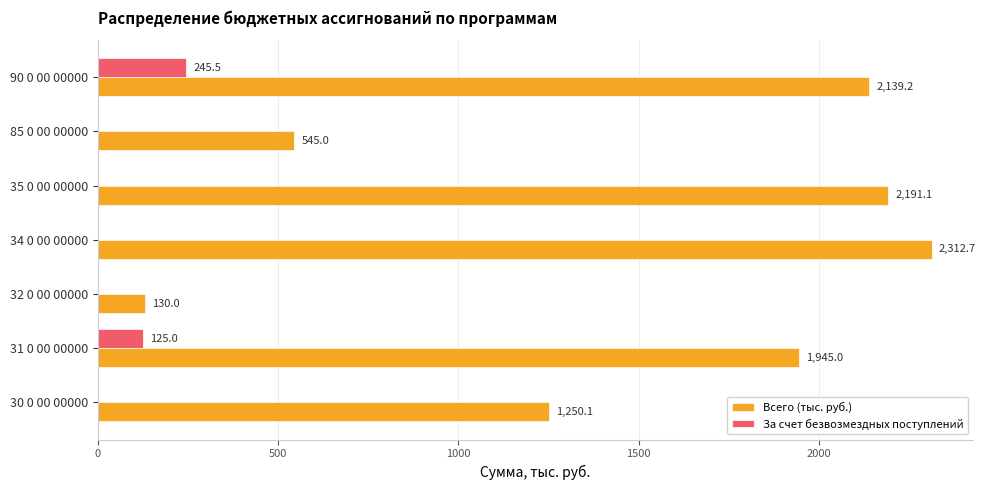

How many data points in За счет безвозмездных поступлений are above 0?

2